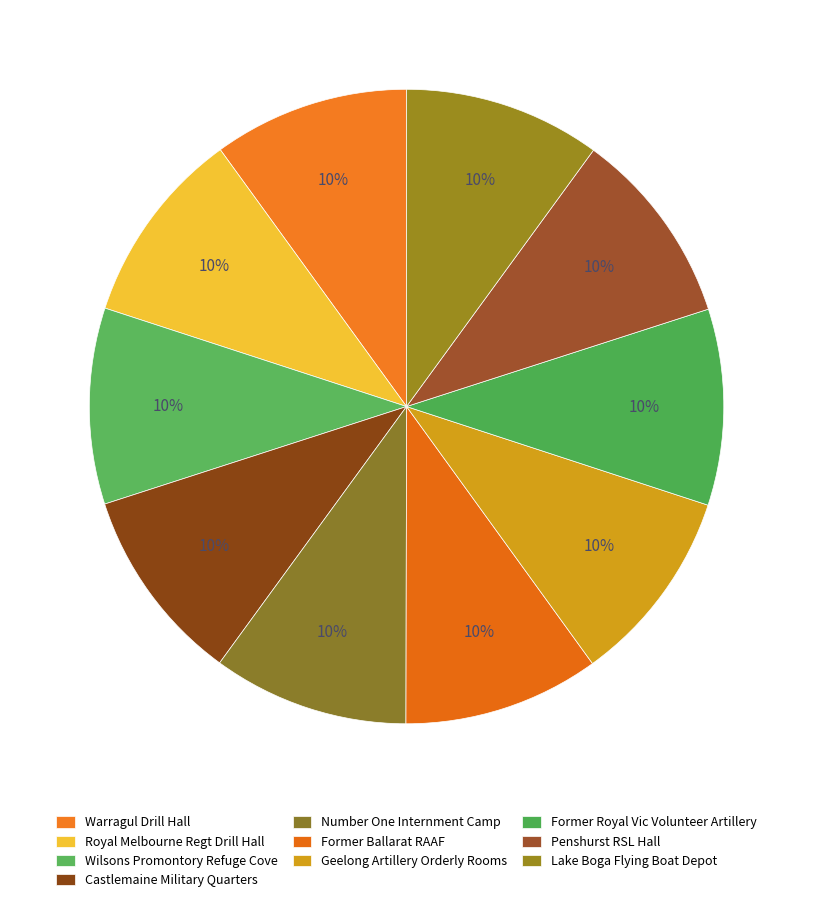

To the nearest percent, what is the average slice percentage?

10%